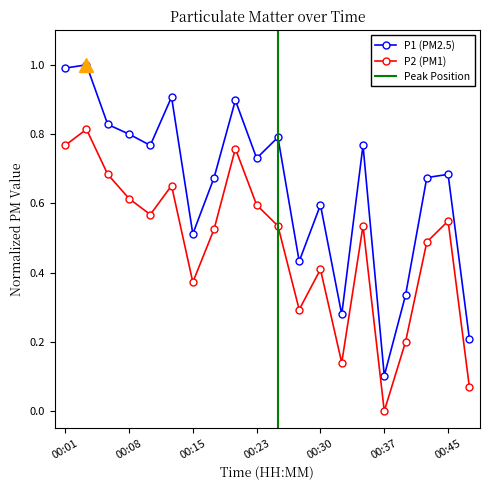

True or false: P1 and P2 cross at least once.

False